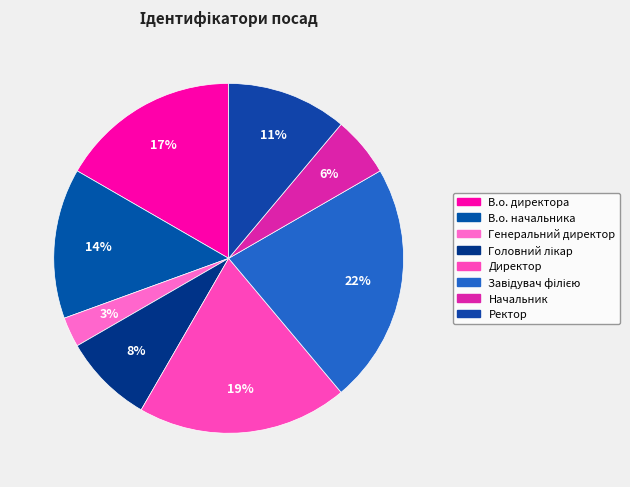

To the nearest percent, what is the average slice percentage?

12%